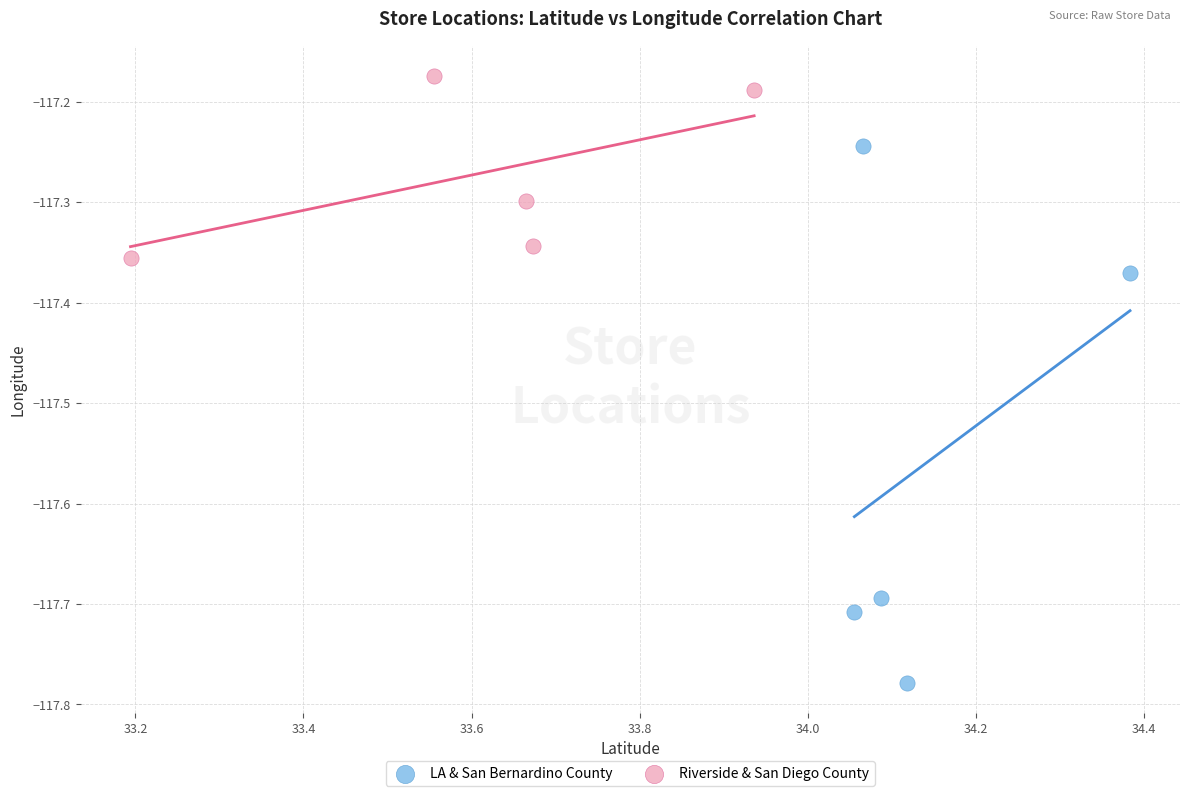

Which series reaches the minimum Y coordinate?

LA & San Bernardino County